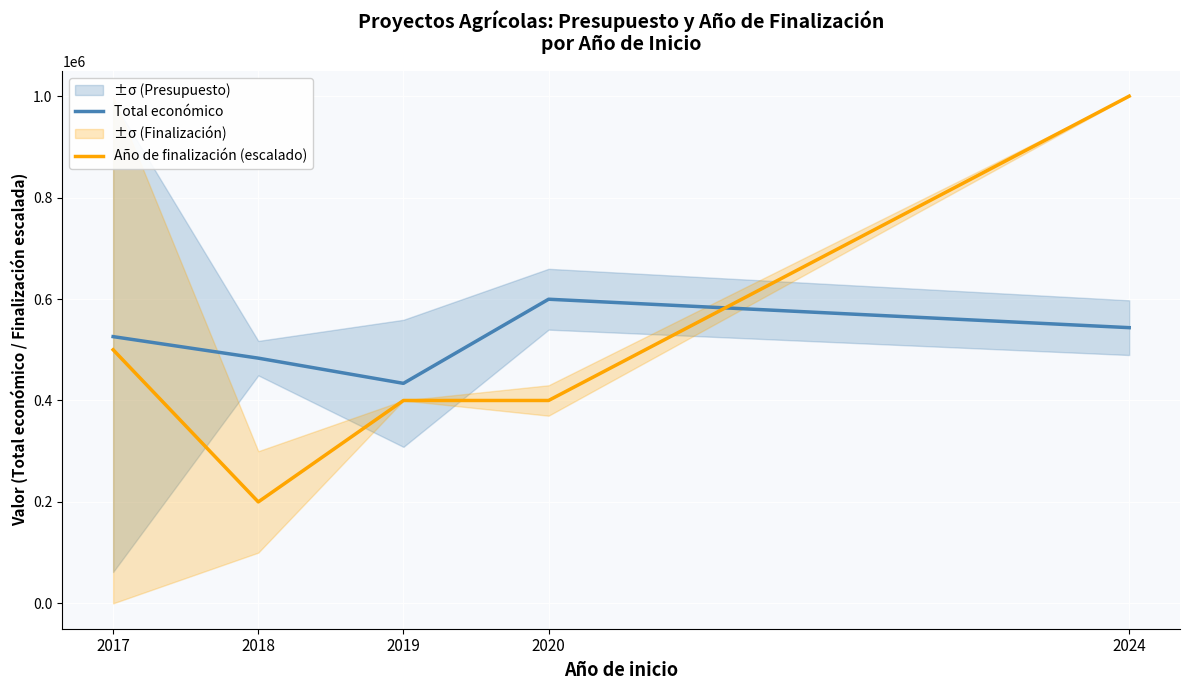

What is the value of the Año de finalización (escalado) point at the 4th from the left?

400000.0